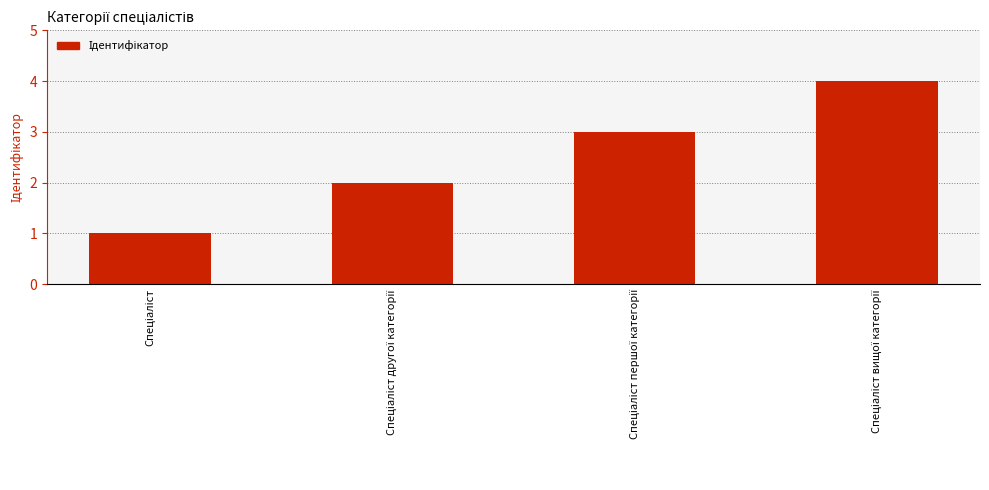

What is the minimum value shown in the chart?

1